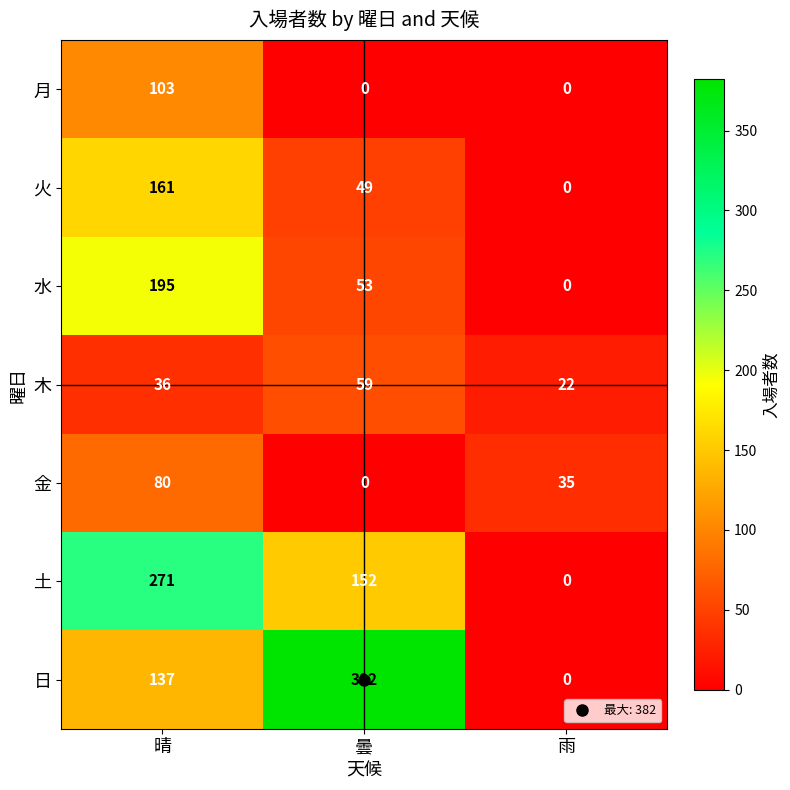

What is the average value of the 土 series?

141